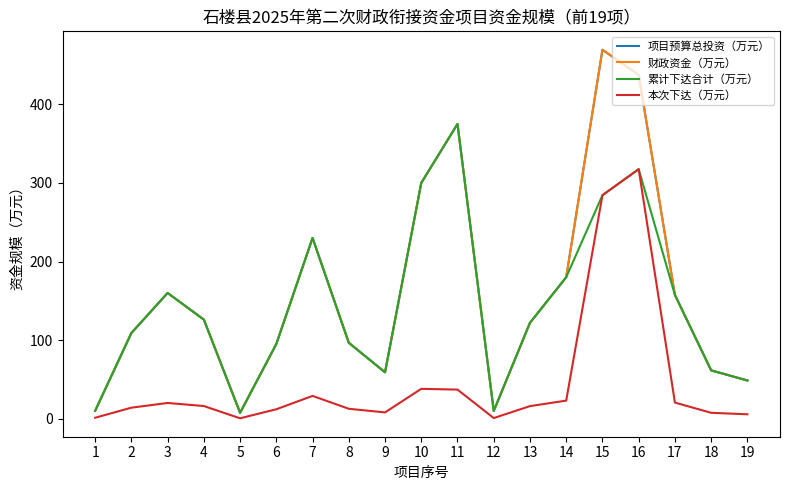

Is this an area chart (filled region under the line)?

No